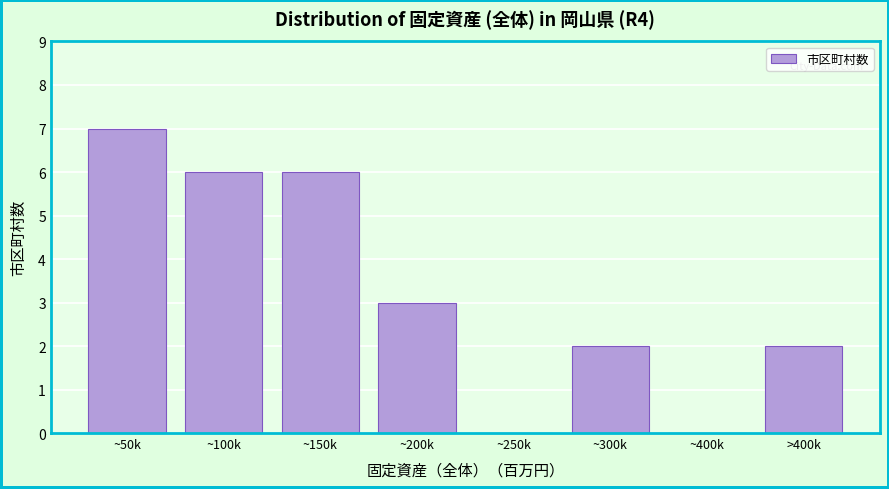

Reading right to left, list all the values displayed in this chart.

>400k=2	~400k=0	~300k=2	~250k=0	~200k=3	~150k=6	~100k=6	~50k=7